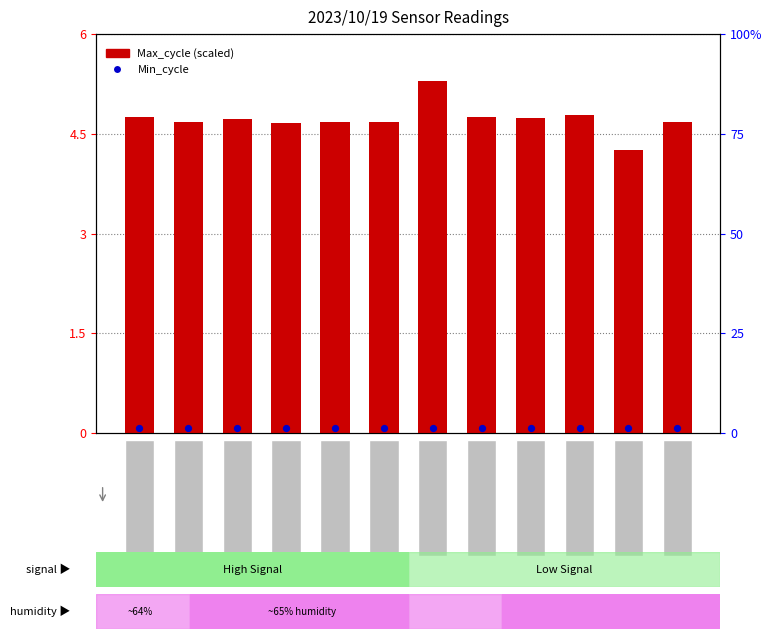

What are all the series names shown in the legend?

Max_cycle (scaled), Min_cycle